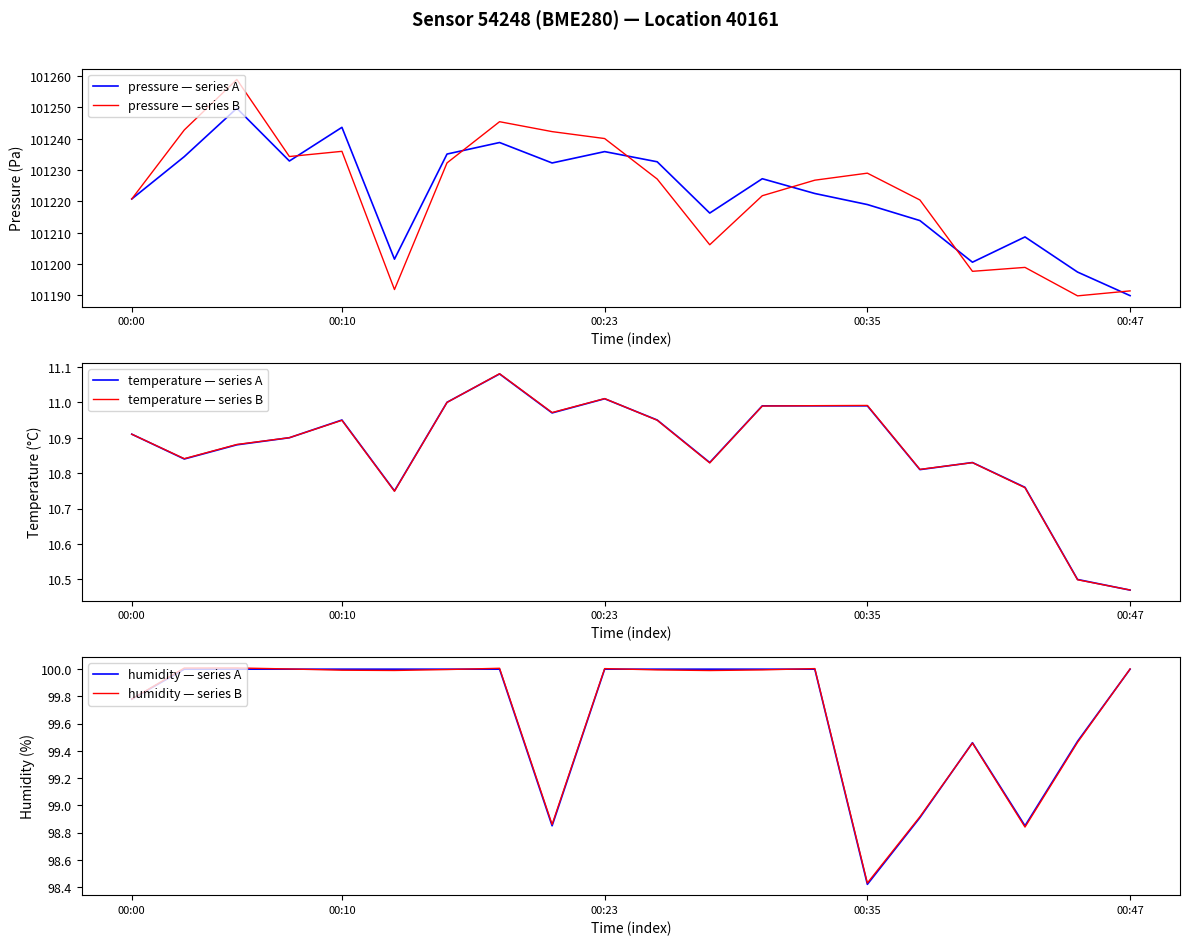

How many data points in pressure — series A are less than 101227?

10